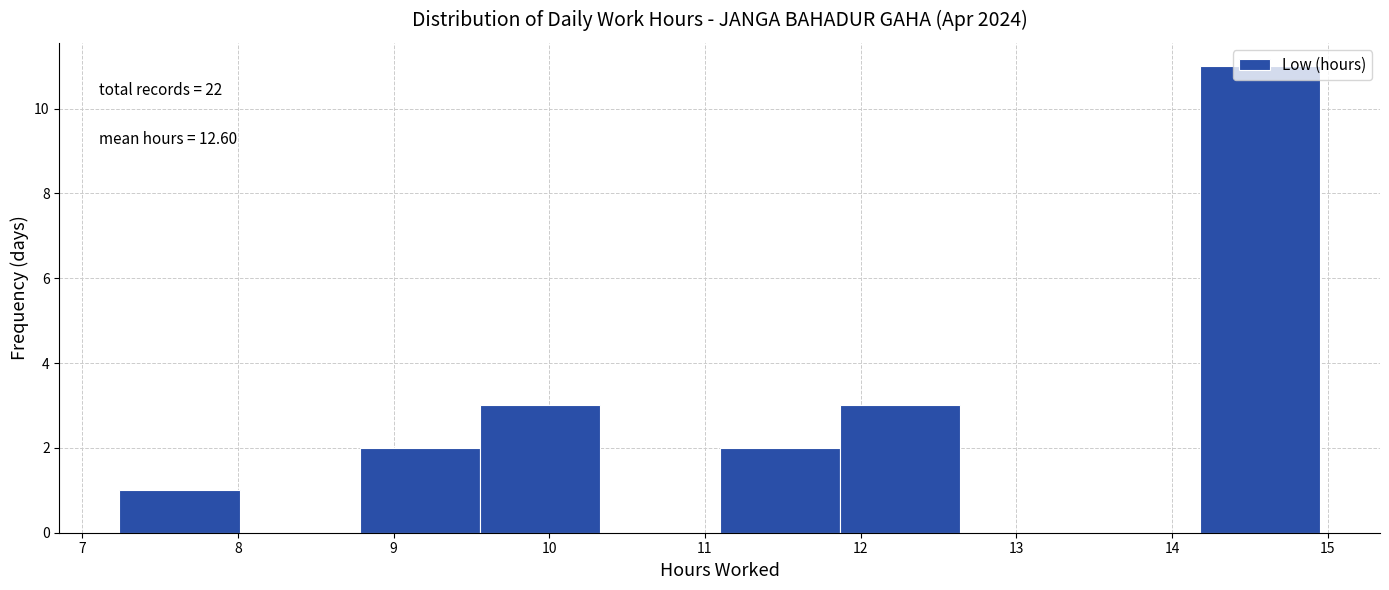

Which range on the x-axis has the tallest bar?

14.2 to 15.0